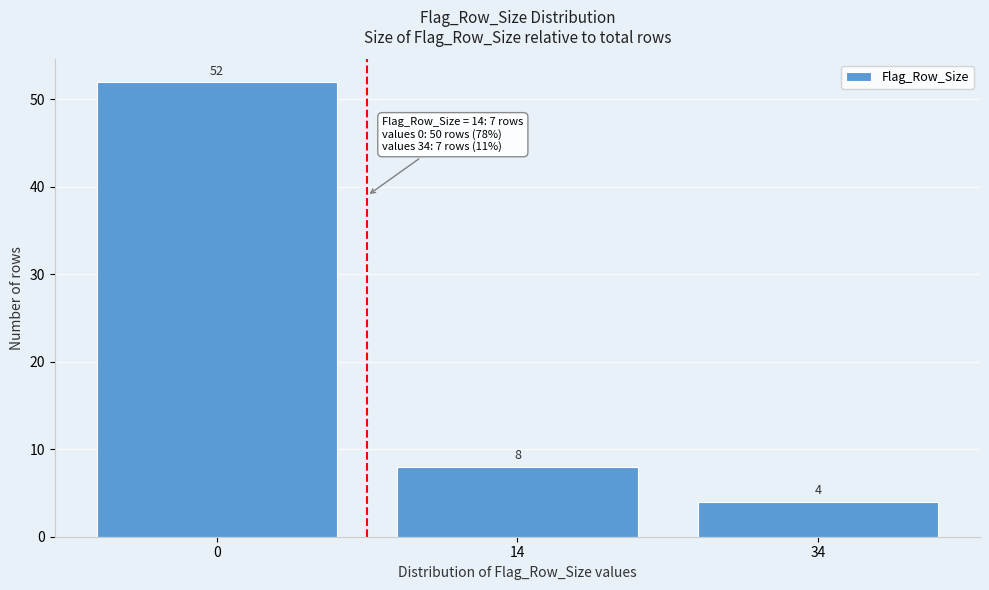

Reading right to left, list all the values displayed in this chart.

4	8	52